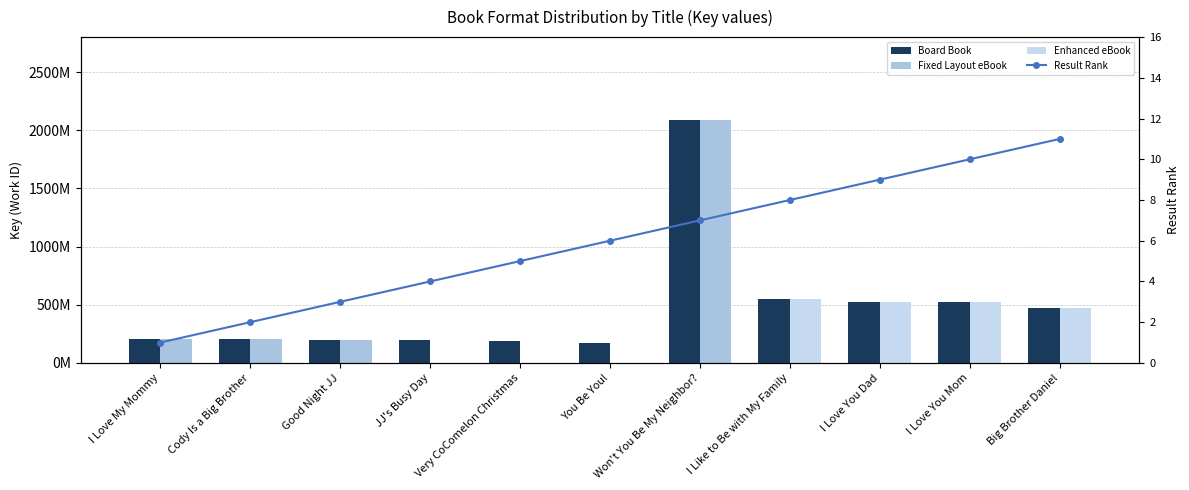

At which category is the sum across all series the highest?

Won't You Be My Neighbor?